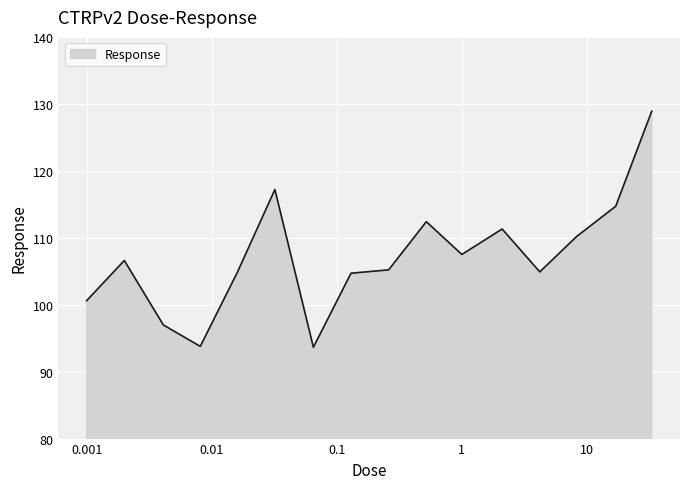

What is the smallest value displayed?

93.6